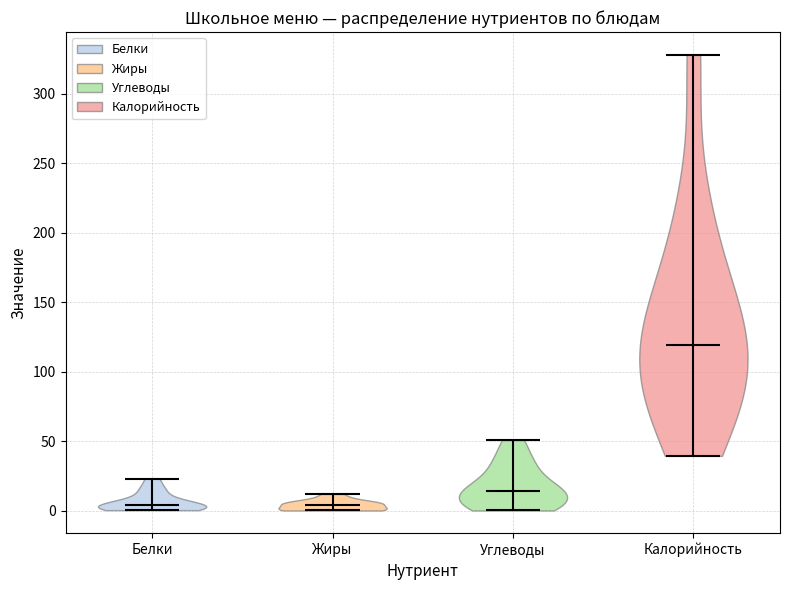

Reading left to right, read every violin against the y-axis: where its median line is, and the lowest and highest points it reaches. The values are not printed on the chart, so give them approximately, as read against the axis.

Белки: median line 5, lowest point 0, highest point 25
Жиры: median line 5, lowest point 0, highest point 10
Углеводы: median line 15, lowest point 0, highest point 50
Калорийность: median line 120, lowest point 40, highest point 330